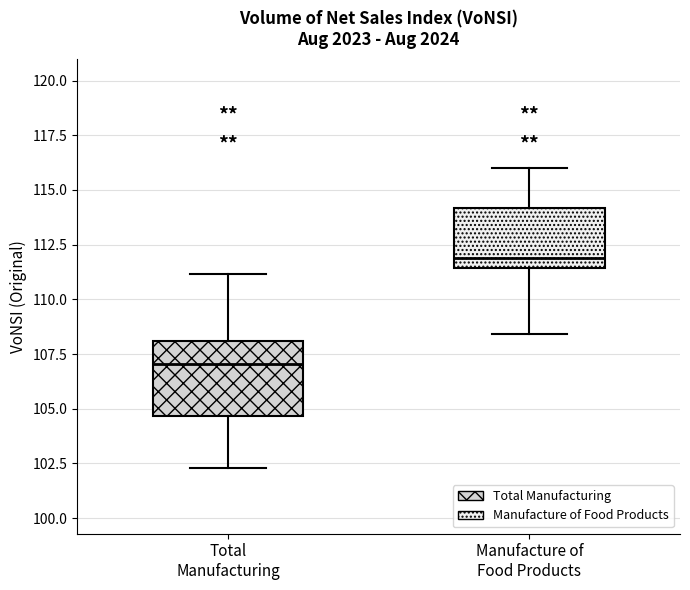

Comparing the boxes themselves (not the whiskers), which one is the tallest?

Total Manufacturing